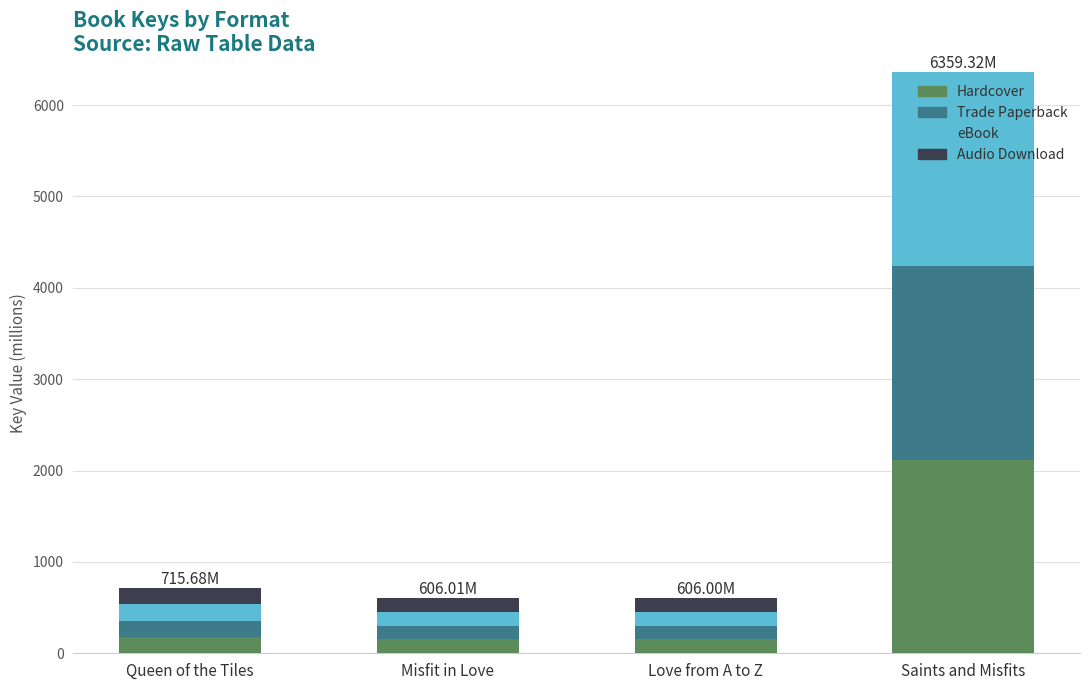

What is the total value across all series at Saints and Misfits?

6359.3